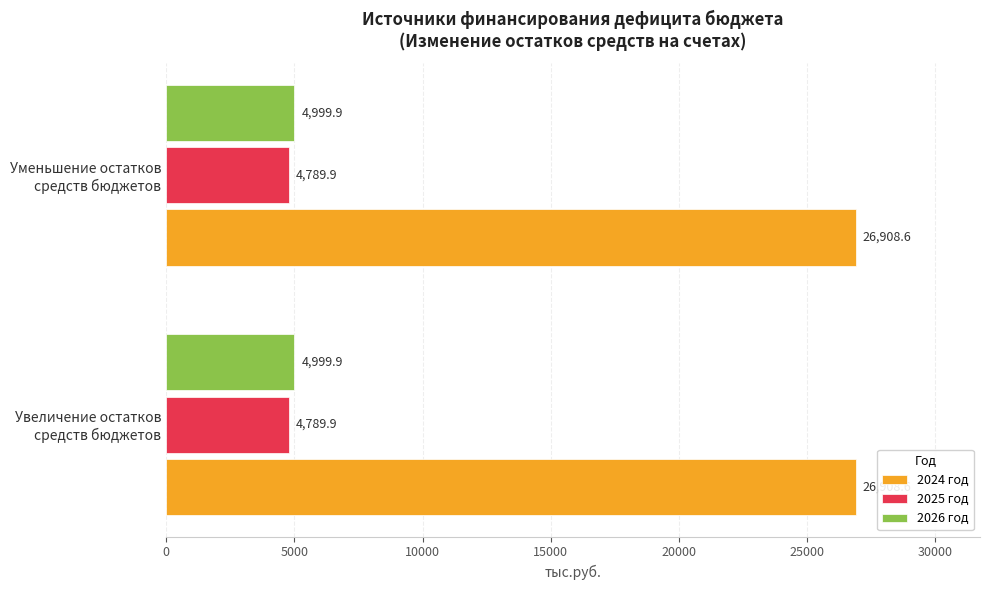

Which series has the largest total across all categories?

2024 год